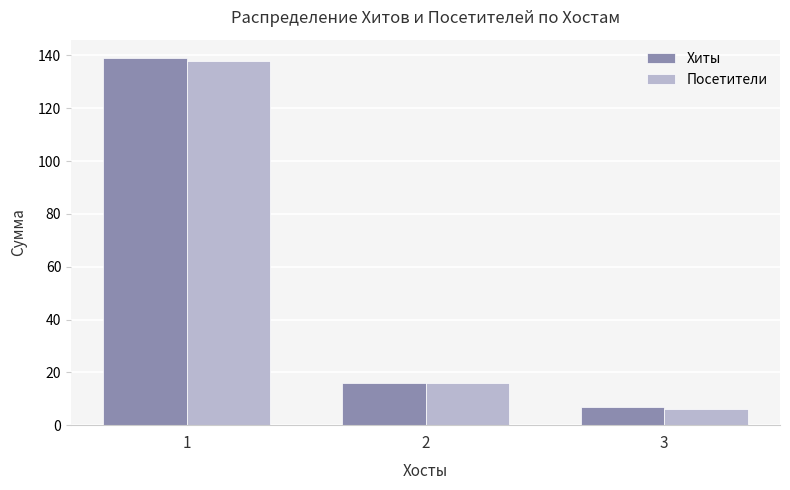

Rank the categories by Посетители value from lowest to highest.

3, 2, 1